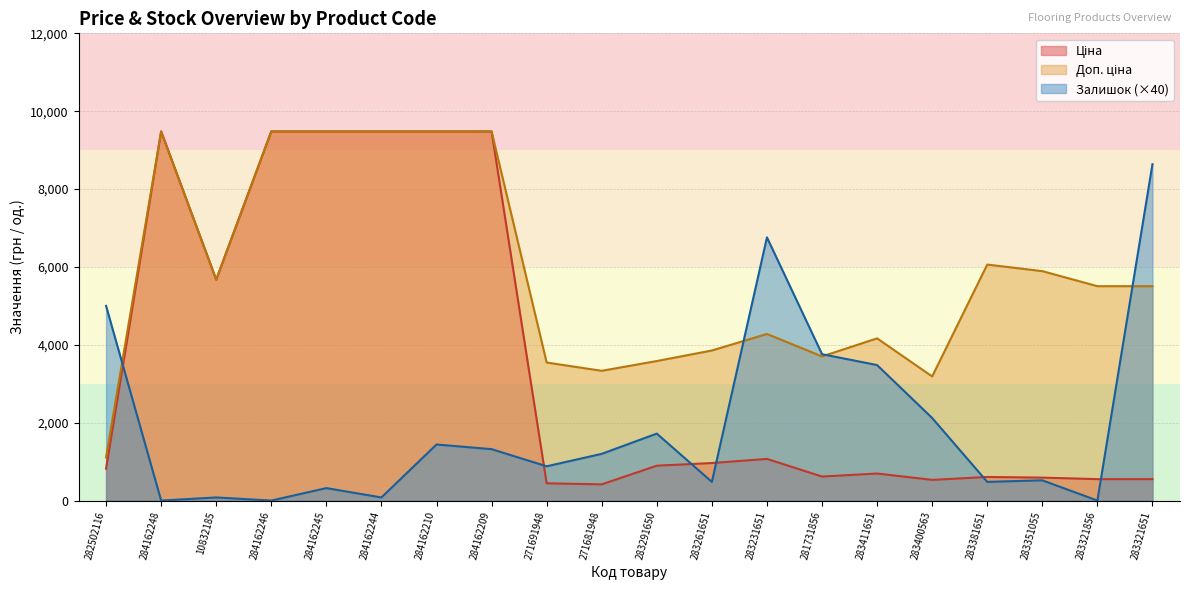

Reading left to right, what are all the values shown in this chart?

Ціна: 282502116=818.5	284162248=9480.1	10832185=5673.8	284162246=9480.1	284162245=9480.1	284162244=9480.1	284162210=9480.1	284162209=9480.1	271691948=443.1	271681948=416.6	283291650=895.9	283261651=963.5	283231651=1069.8	281731856=617.0	283411651=694.3	283400563=531.3	283381651=606.1	283351055=589.2	283321856=550.6	283321651=550.6
Доп. ціна: 282502116=1109.2	284162248=9480.1	10832185=5673.8	284162246=9480.1	284162245=9480.1	284162244=9480.1	284162210=9480.1	284162209=9480.1	271691948=3545.0	271681948=3332.5	283291650=3583.6	283261651=3854.0	283231651=4279.1	281731856=3701.9	283411651=4165.6	283400563=3187.6	283381651=6061.2	283351055=5892.2	283321856=5505.8	283321651=5505.8
Залишок: 282502116=5000.0	284162248=0.0	10832185=80.0	284162246=0.0	284162245=320.0	284162244=80.0	284162210=1440.0	284162209=1320.0	271691948=880.0	271681948=1200.0	283291650=1720.0	283261651=480.0	283231651=6760.0	281731856=3760.0	283411651=3480.0	283400563=2120.0	283381651=480.0	283351055=520.0	283321856=0.0	283321651=8640.0